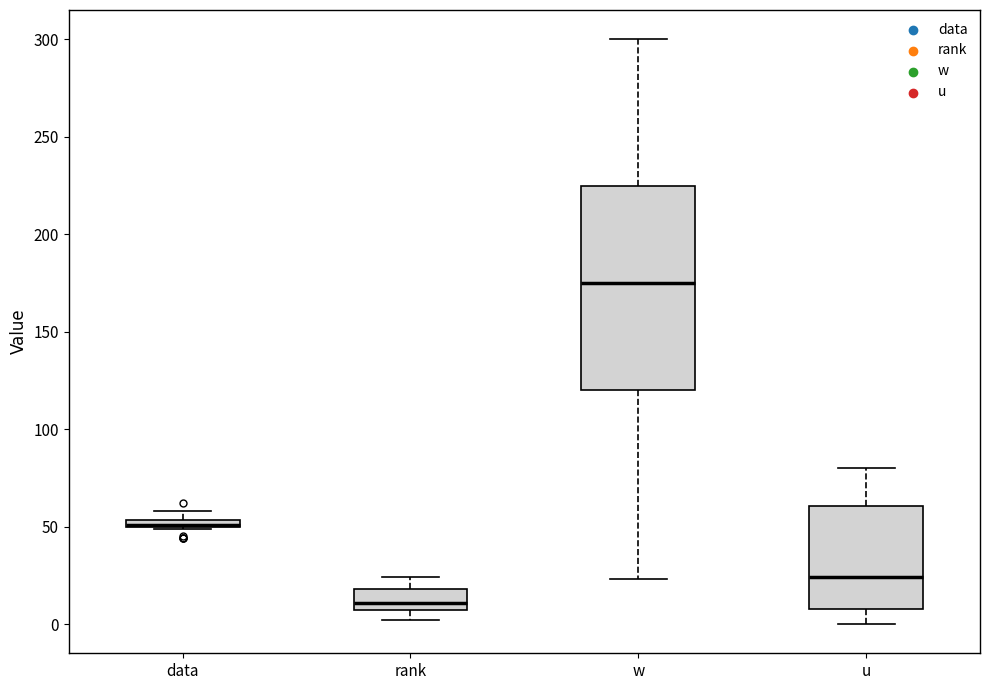

Which box is the tallest, from its lower edge to its upper edge?

w